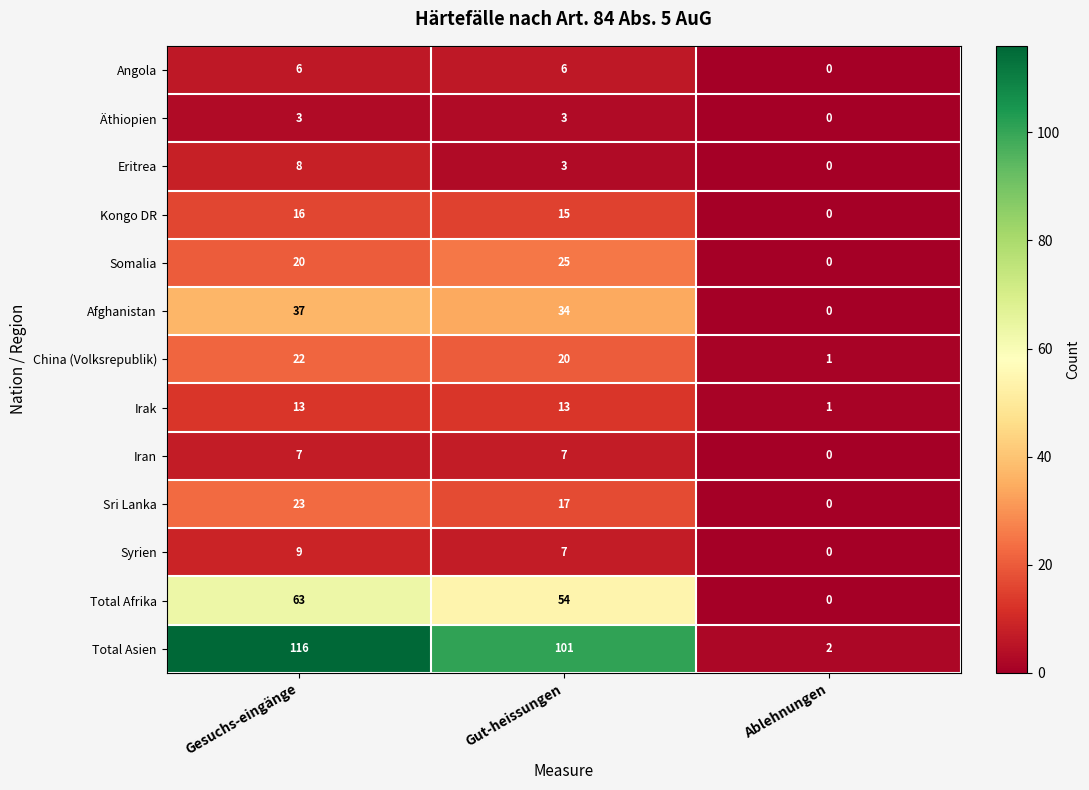

At which label does Eritrea first exceed 3?

Gesuchs-eingänge